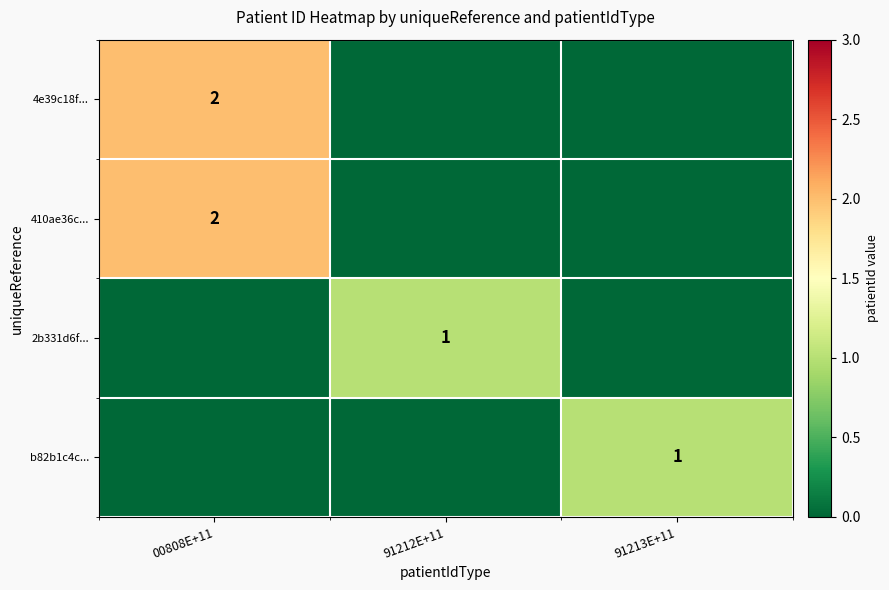

The 410ae36c... series shows 1 at 00808E+11. True or false?

False